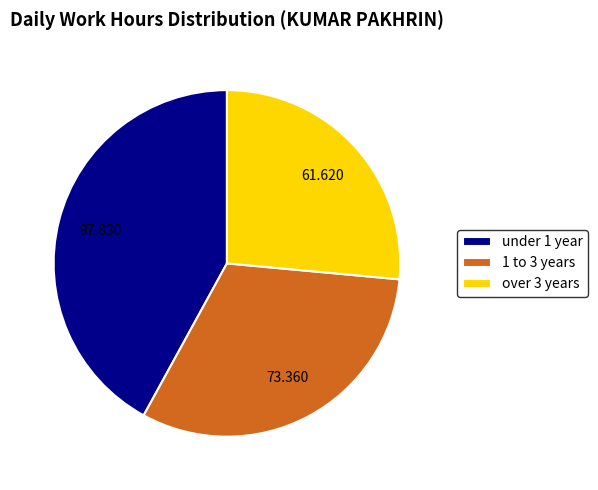

Combined, do 1 to 3 years and under 1 year account for over 50%?

Yes